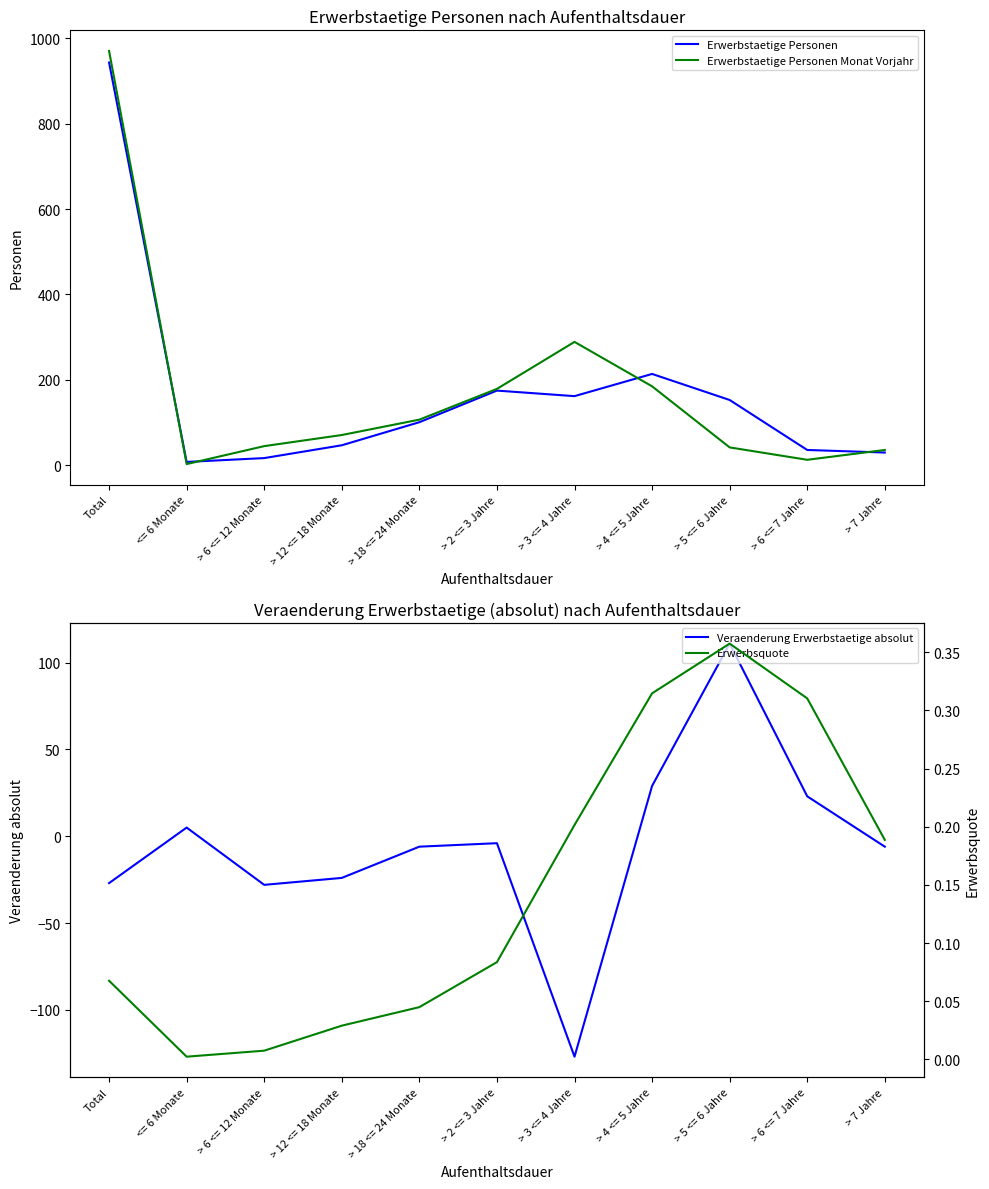

Reading right to left, what are all the values shown in this chart?

Erwerbstaetige Personen: 30.0	36.0	153.0	214.0	162.0	175.0	101.0	47.0	17.0	8.0	943.0
Erwerbstaetige Personen Monat Vorjahr: 36.0	13.0	42.0	185.0	289.0	179.0	107.0	71.0	45.0	3.0	970.0
Veraenderung Erwerbstaetige absolut: -6.0	23.0	111.0	29.0	-127.0	-4.0	-6.0	-24.0	-28.0	5.0	-27.0
Erwerbsquote: 0.2	0.3	0.4	0.3	0.2	0.1	0.0	0.0	0.0	0.0	0.1